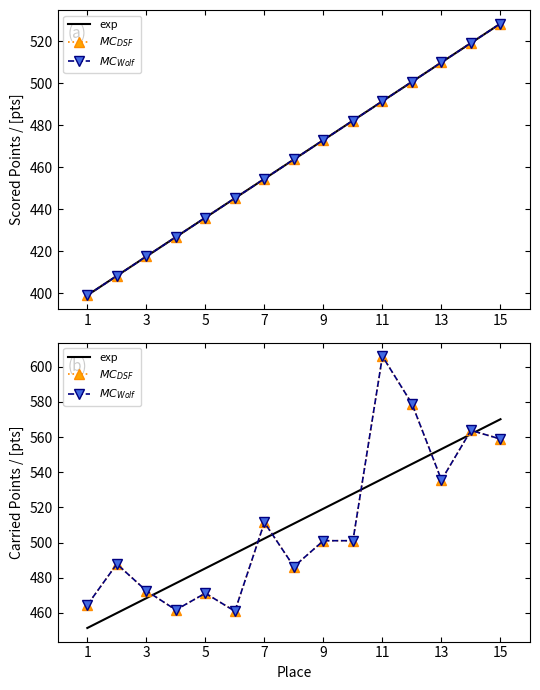

Reading left to right, extract all data points from this chart.

1=399.0	2=408.3	3=417.5	4=426.8	5=436.0	6=445.3	7=454.5	8=463.8	9=473.0	10=482.3	11=491.5	12=500.8	13=510.0	14=519.3	15=528.5